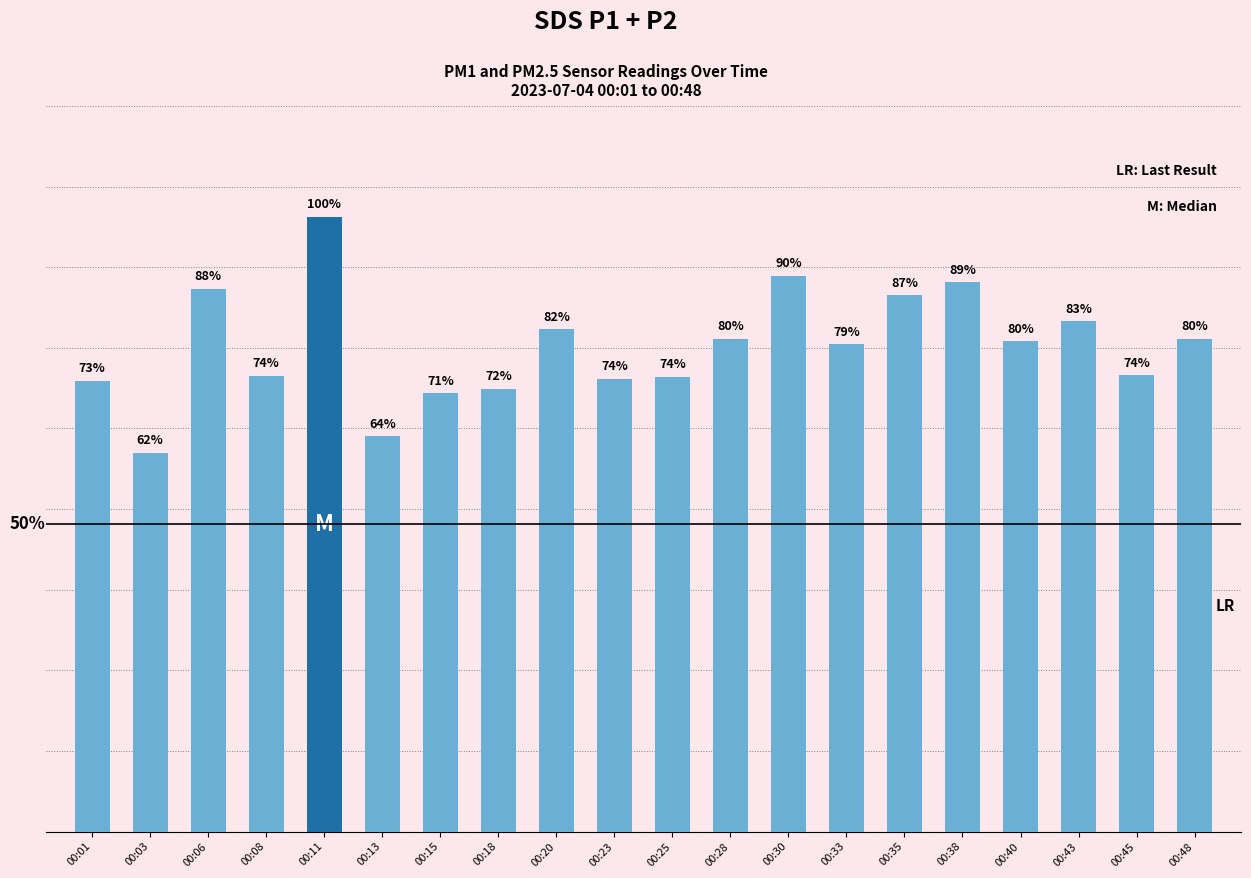

What is the difference between the values at 00:20 and 00:15?

2.3